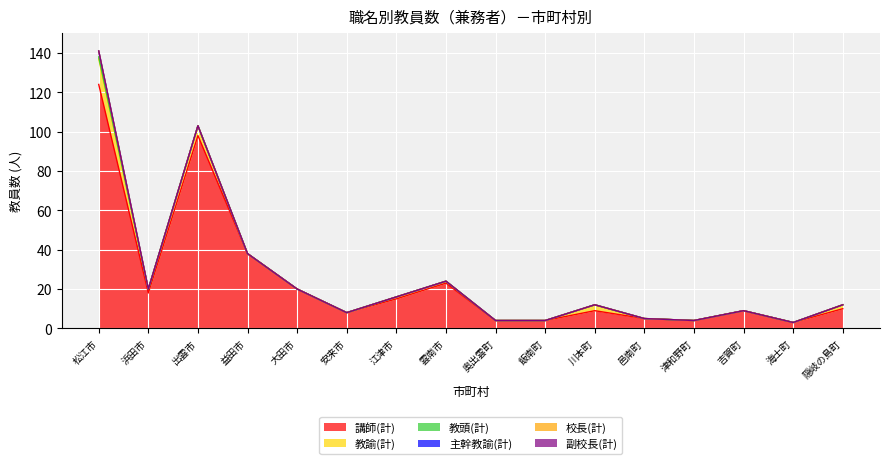

Count the 教頭(計) values in the range 0 to 1.

16